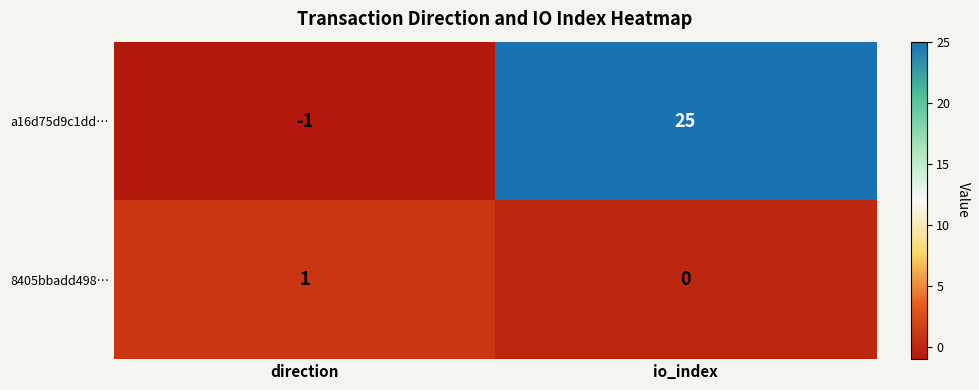

Is it true that a16d75d9c1dd… equals 25 at io_index?

True